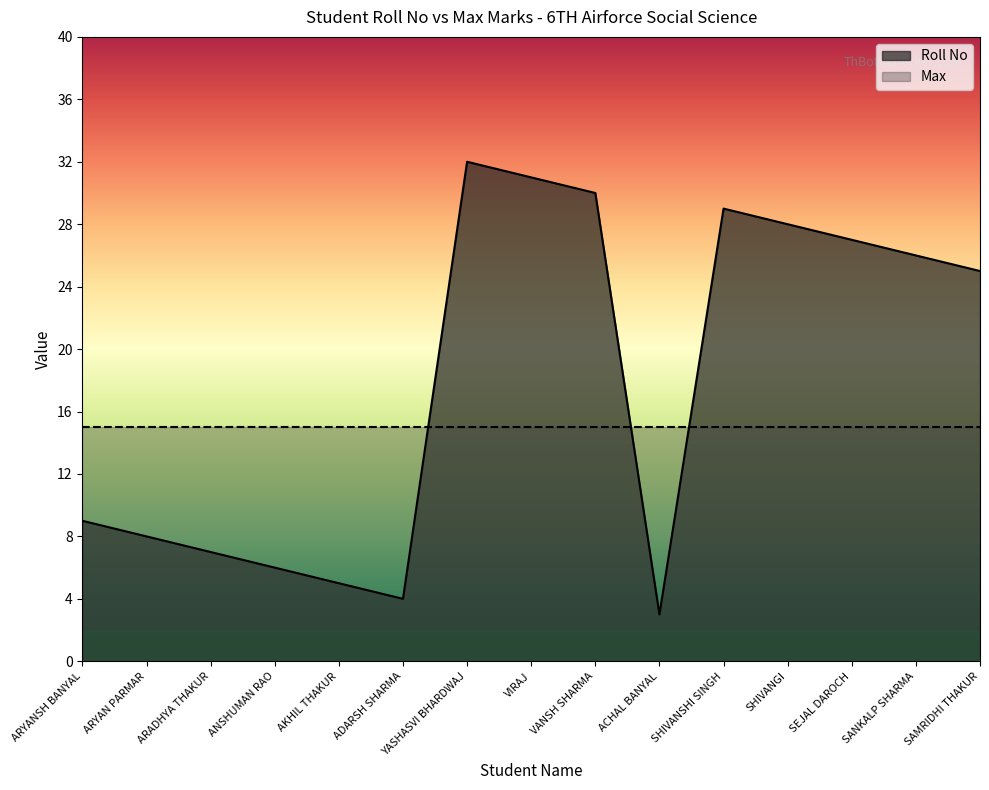

How many data points are less than 25?

7